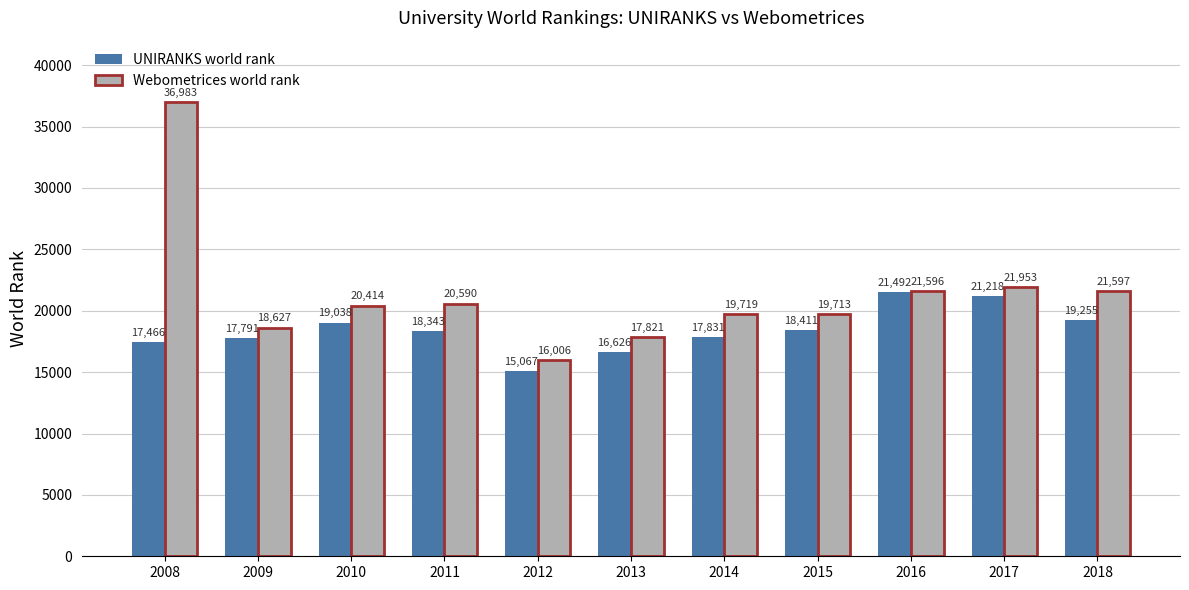

Reading left to right, extract all data points from this chart.

UNIRANKS world rank: 2008=17466	2009=17791	2010=19038	2011=18343	2012=15067	2013=16626	2014=17831	2015=18411	2016=21492	2017=21218	2018=19255
Webometrices world rank: 2008=36983	2009=18627	2010=20414	2011=20590	2012=16006	2013=17821	2014=19719	2015=19713	2016=21596	2017=21953	2018=21597